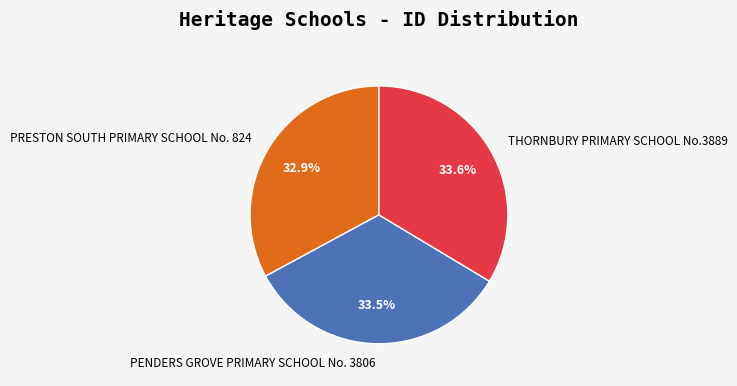

True or false: PENDERS GROVE PRIMARY SCHOOL No. 3806 accounts for 24% of the total.

False